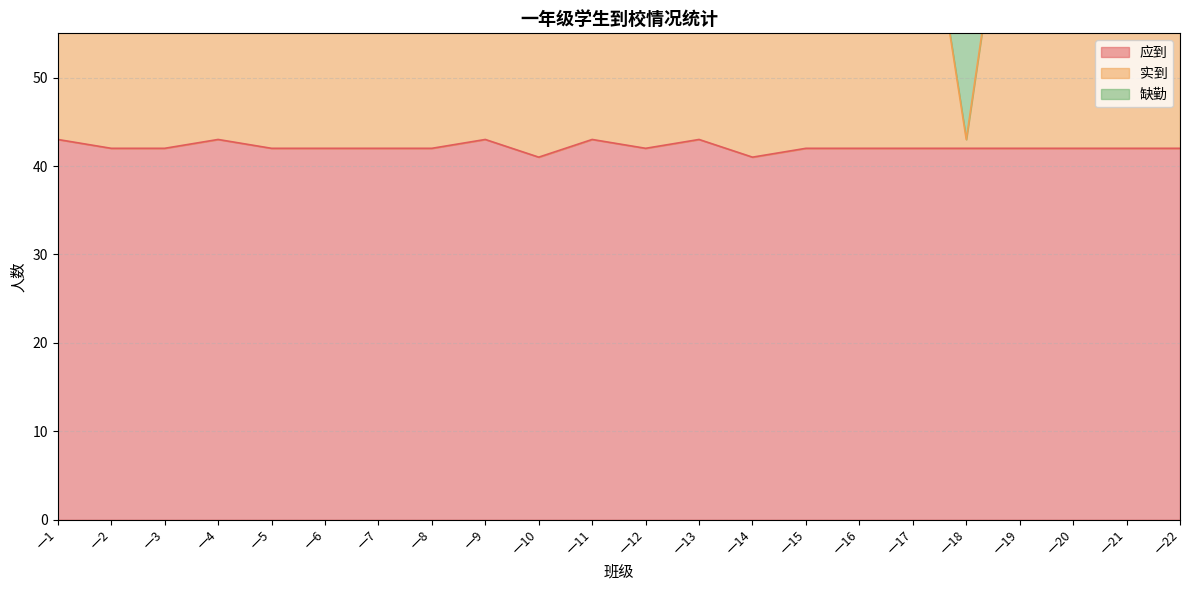

How many interior local valleys does the 实到 series have?

6